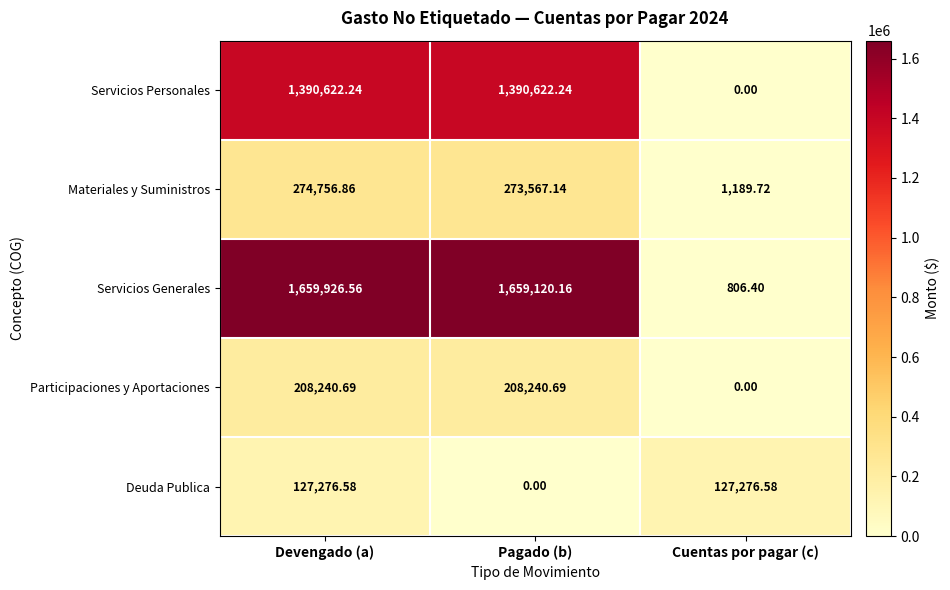

List the series in order of their peak value, highest first.

Servicios Generales, Servicios Personales, Materiales y Suministros, Participaciones y Aportaciones, Deuda Publica